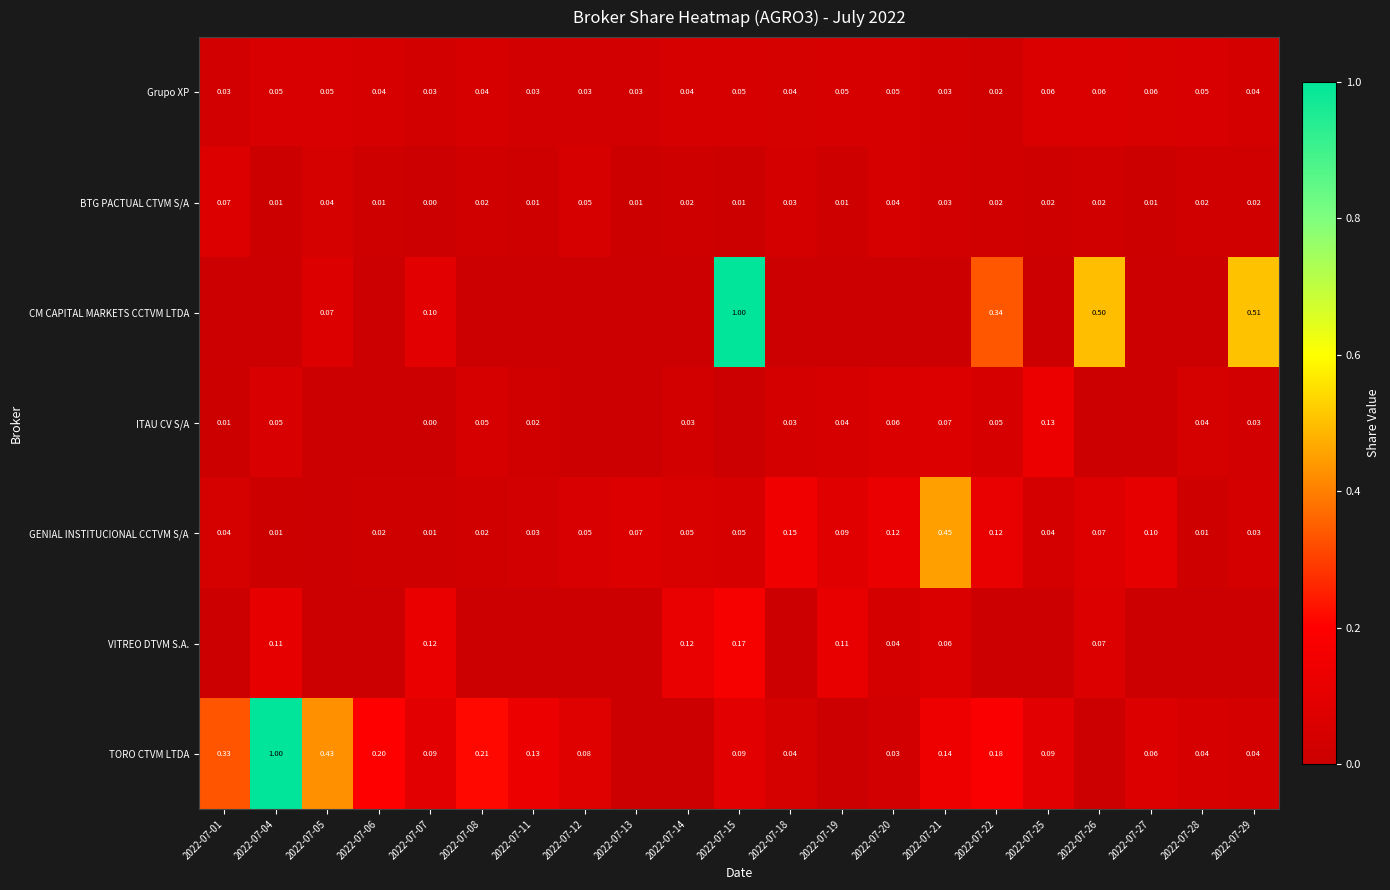

What is the maximum value for CM CAPITAL MARKETS CCTVM LTDA?

1.0